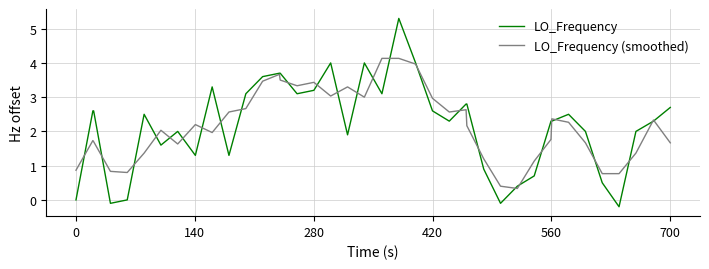

Rank the series by their maximum value, from highest to lowest.

LO_Frequency, LO_Frequency (smoothed)